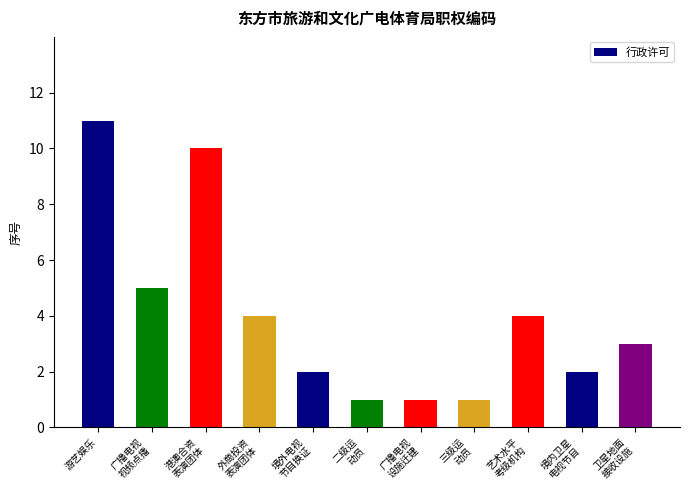

Where does the data first go above 3?

游艺娱乐